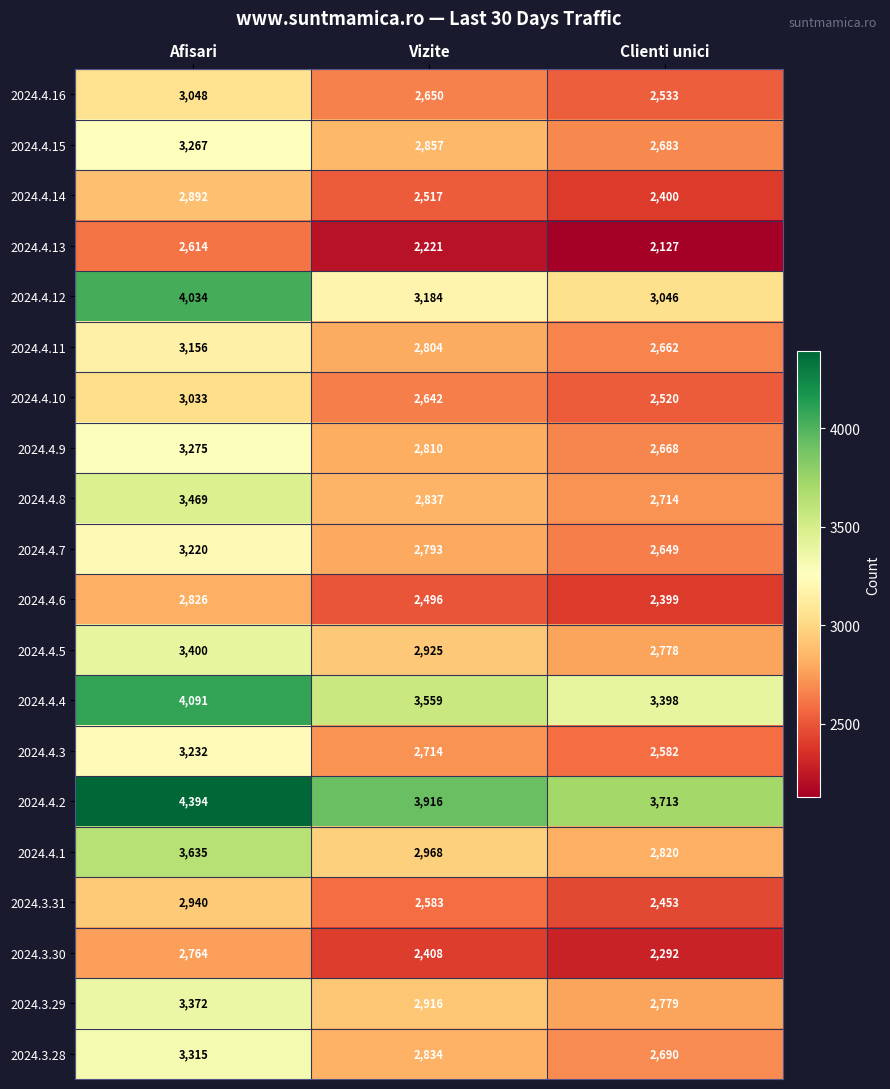

What value does the 2024.3.30 series have at Vizite, to the nearest 10?

2410